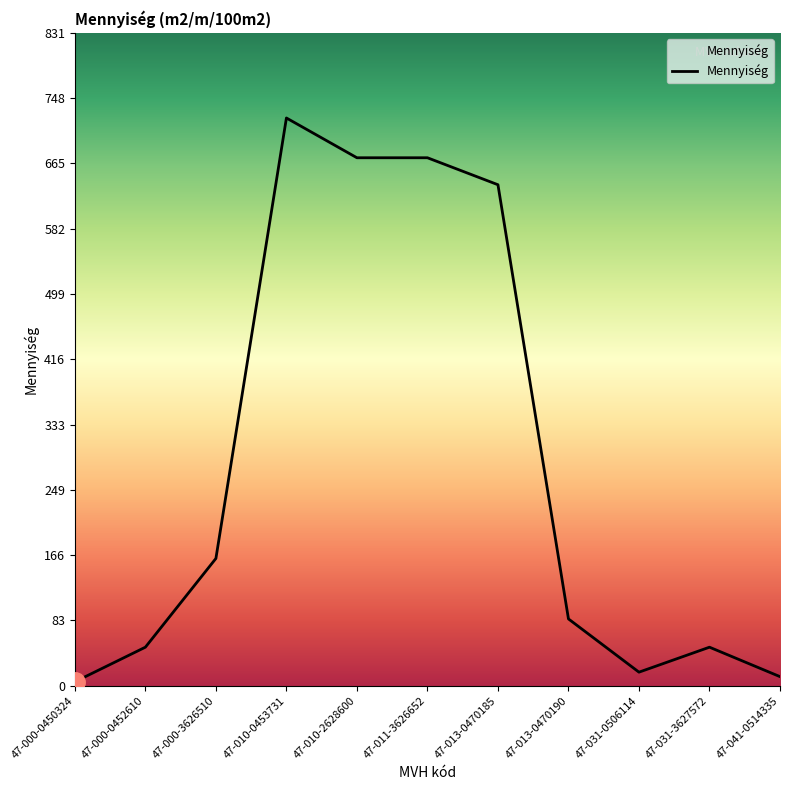

Which has a higher value, 47-031-0506114 or 47-000-0452610?

47-000-0452610